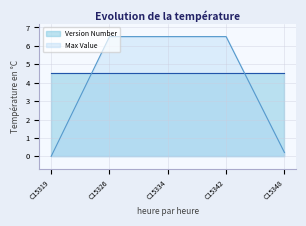

At which label does the data first exceed 6?

C15326